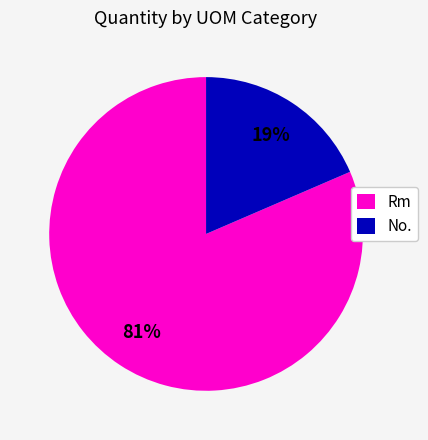

Is it true that No. is 10% of the pie?

False